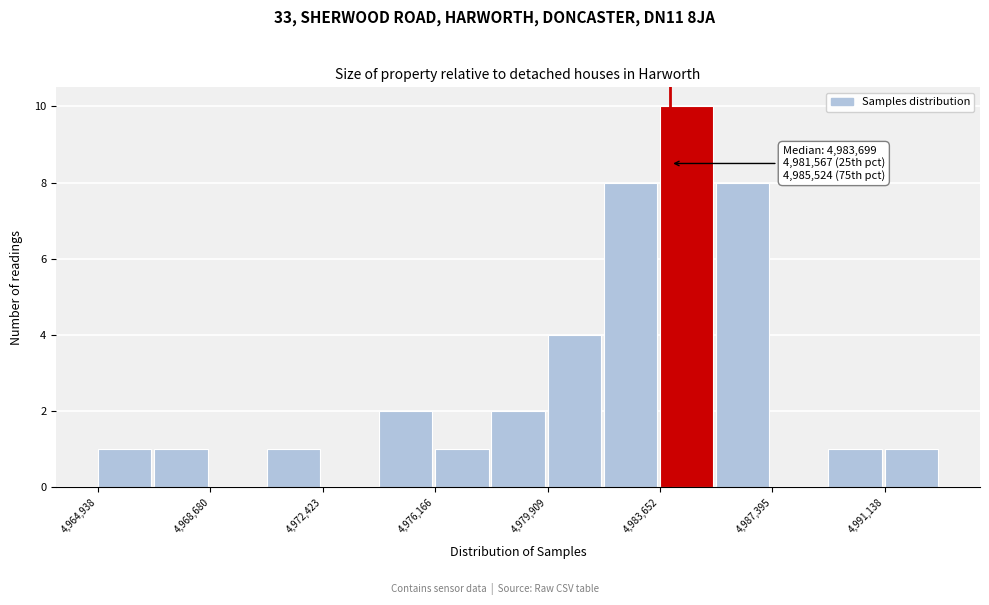

Around what value on the x-axis is the tallest bar? Give the approximate position of its centre, as read against the axis.

4984500